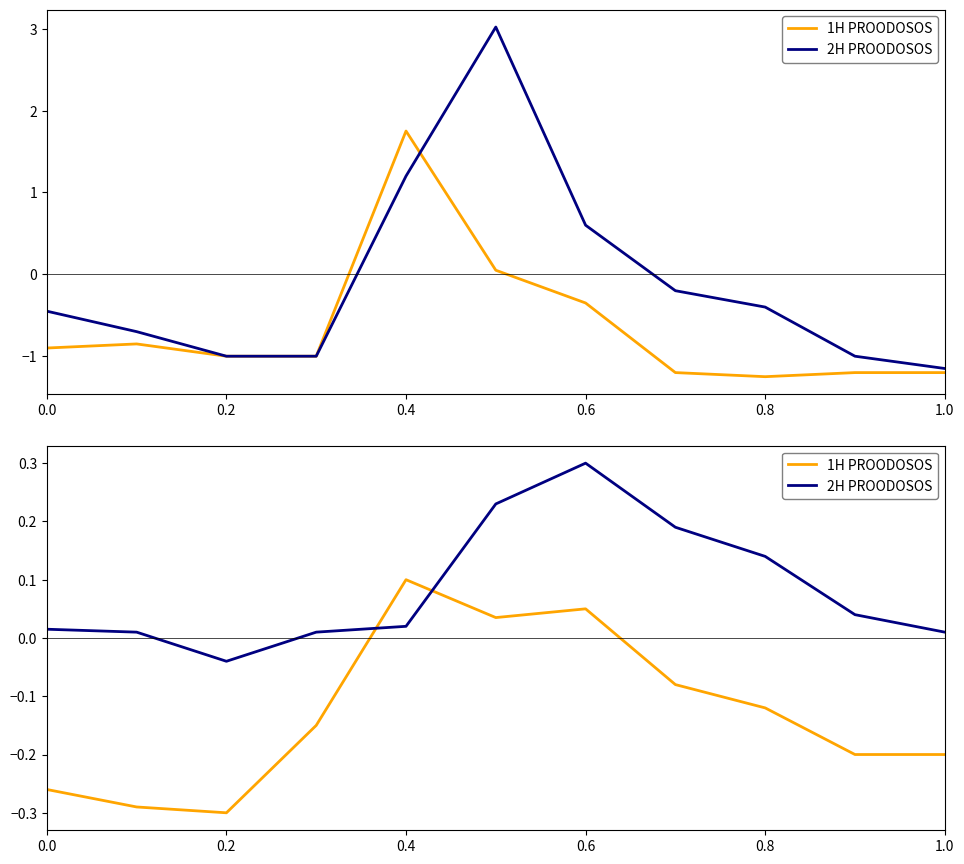

What is the smallest value displayed?

-0.3